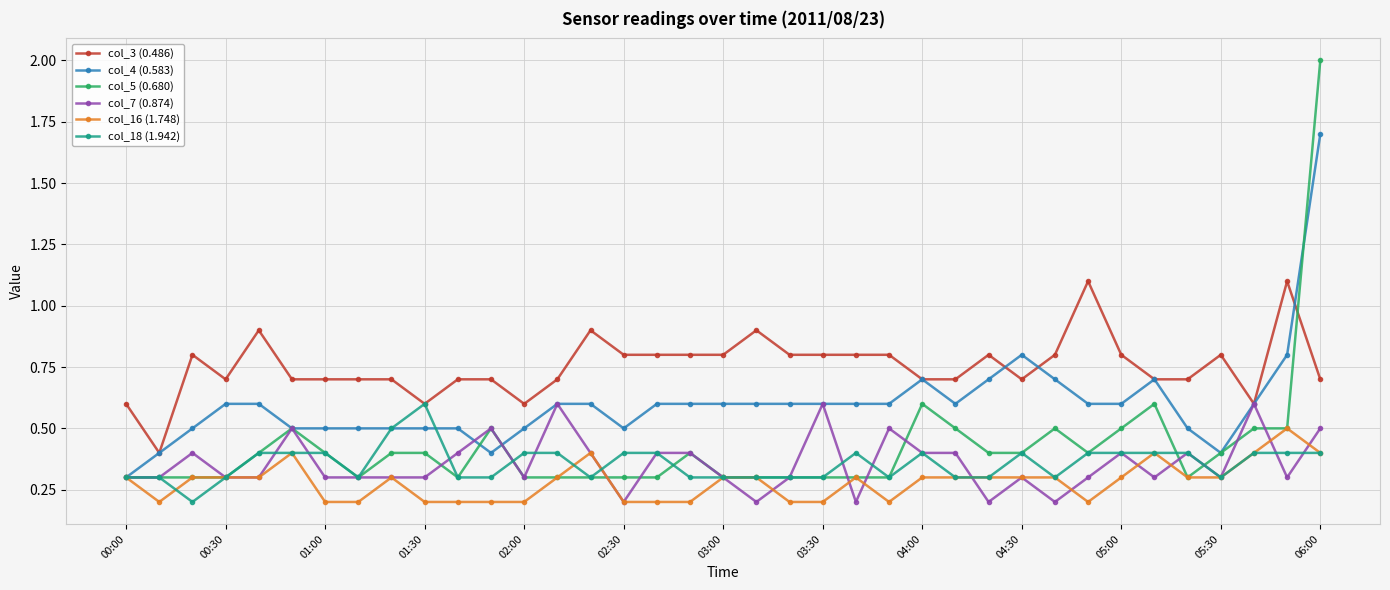

What is the value of the col_7 (0.874) point at the 4th from the left?

0.3